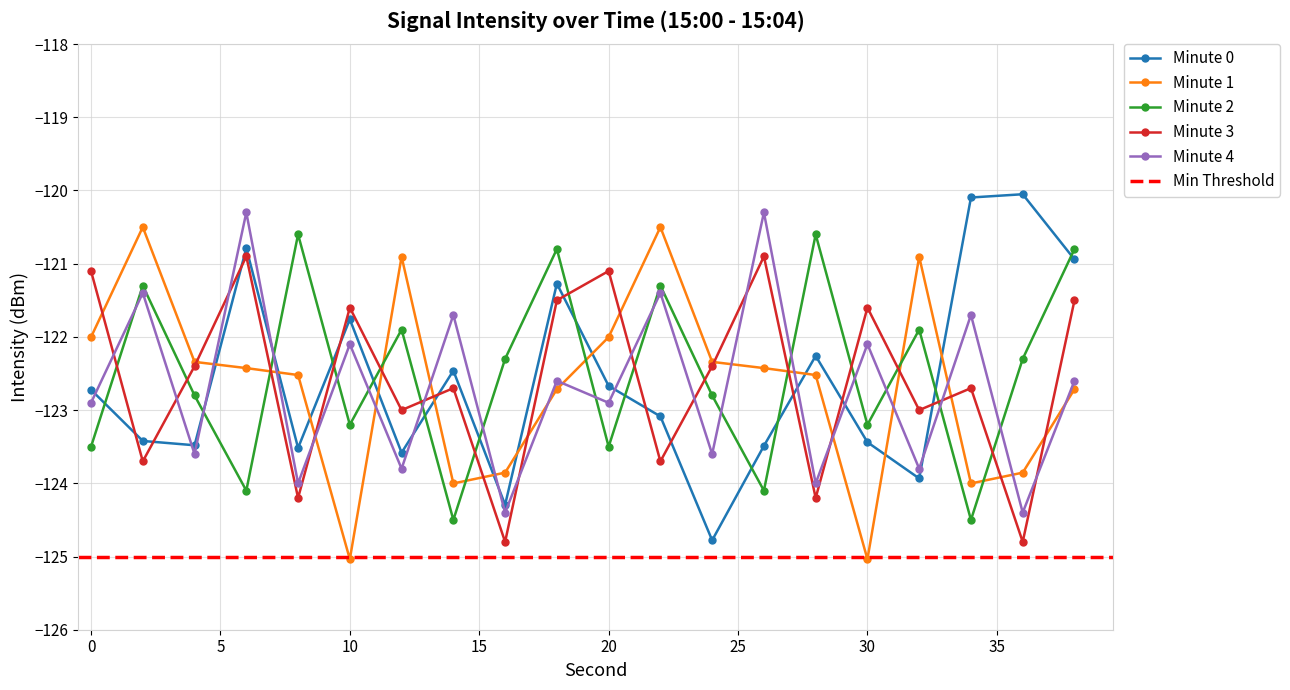

Which category has the highest value in the Minute 4 series?

6